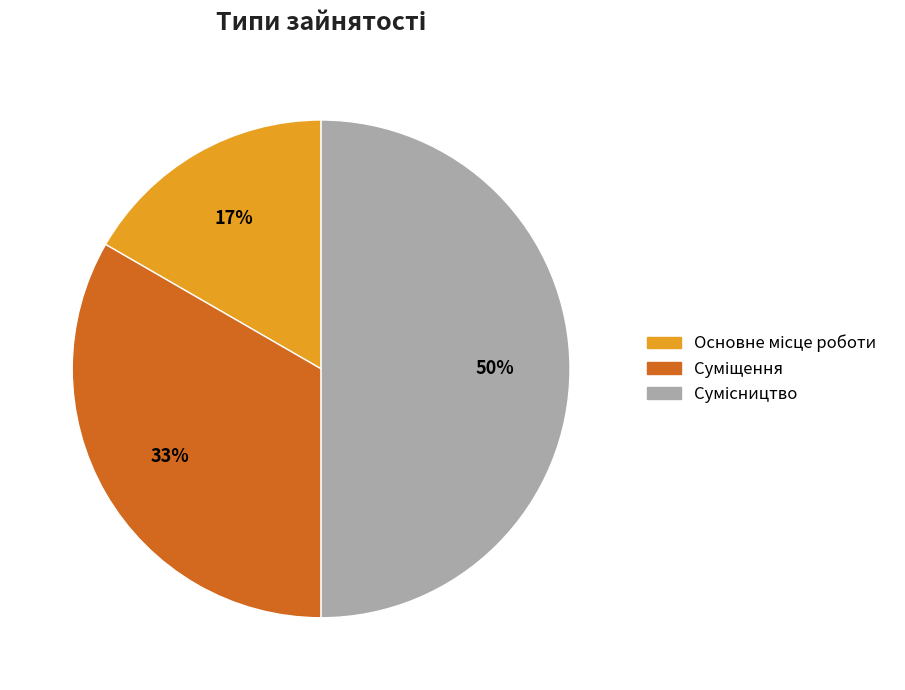

To the nearest percent, what is the average slice percentage?

33%